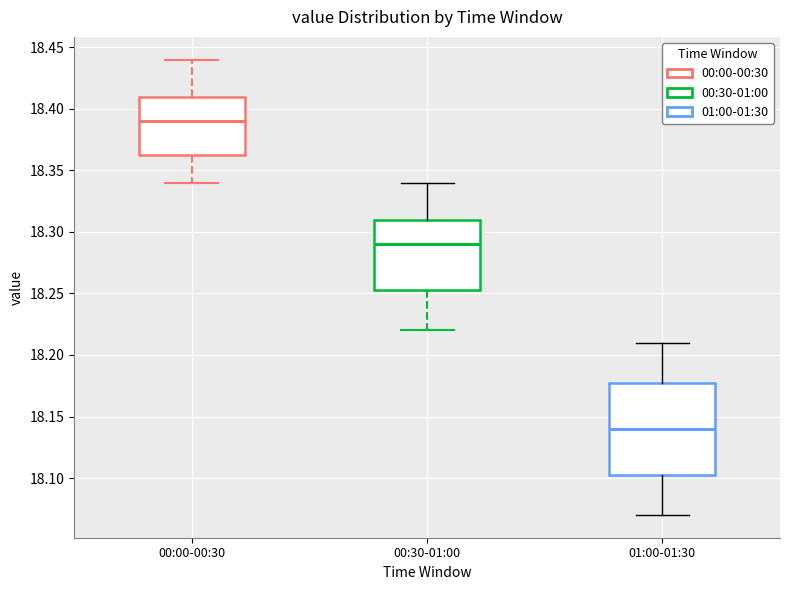

Comparing the boxes themselves (not the whiskers), which one is the tallest?

01:00-01:30